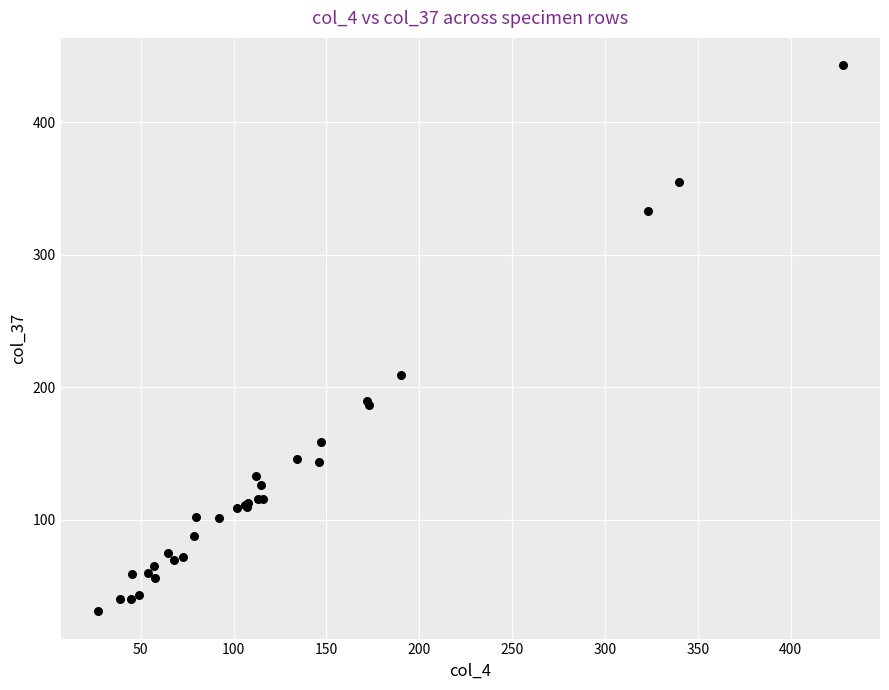

What Y value in the scatter plot is closest to 237?

209.0